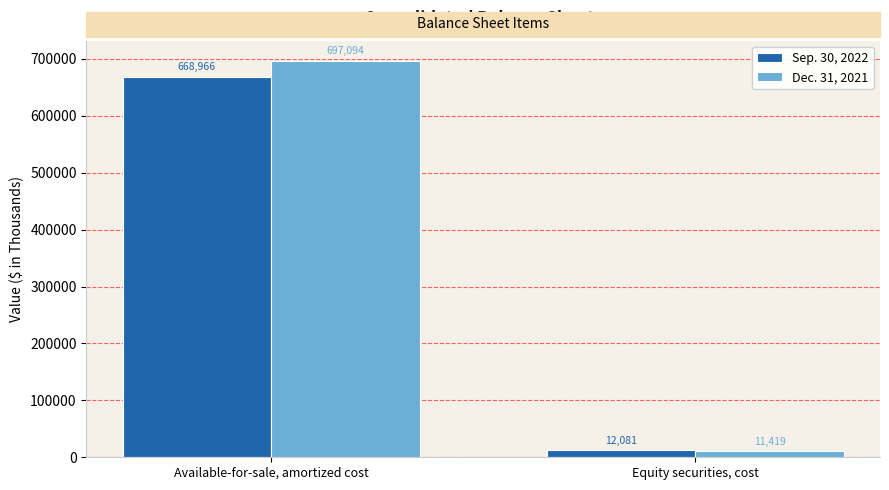

True or false: Dec. 31, 2021 has a value of 11419 at Equity securities, cost.

True